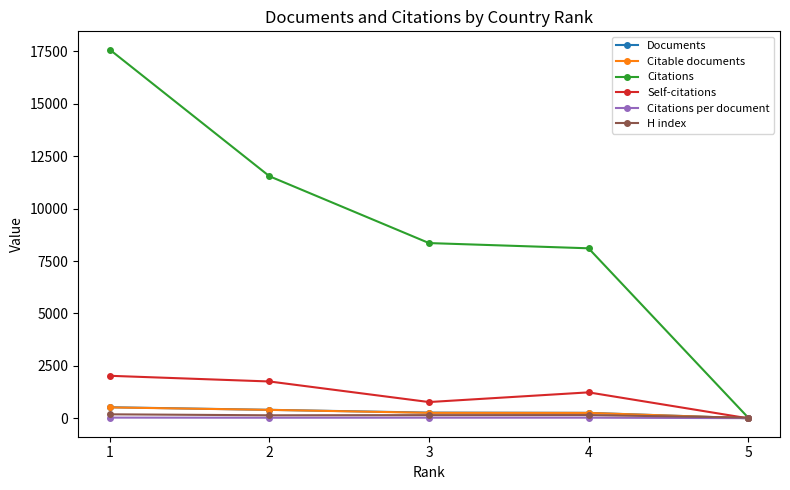

What is the total value across all series at 1?

20881.3